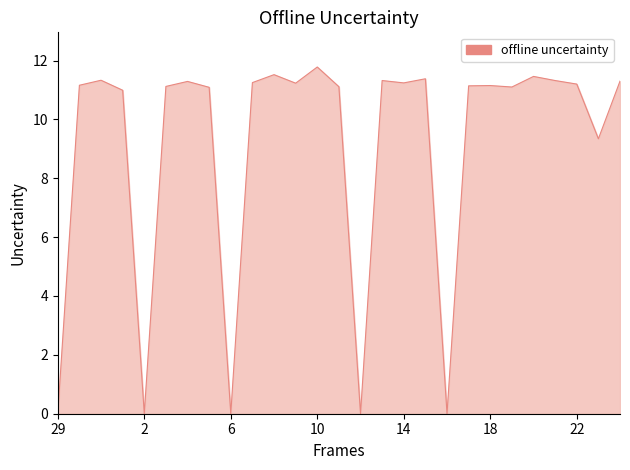

What is the greatest value displayed?

11.8